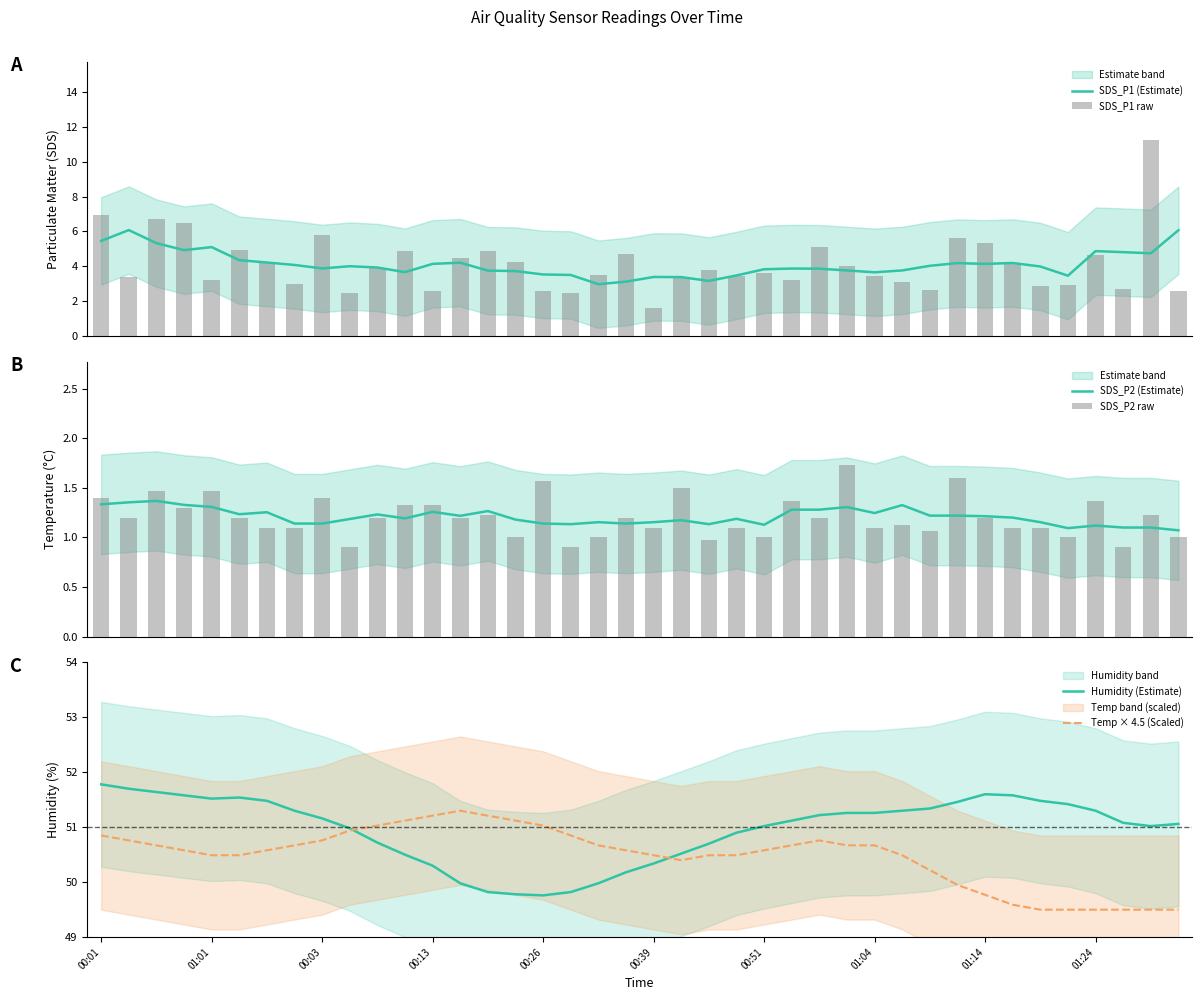

What is the highest value of the Temp × 4.5 (Scaled) series?

51.3